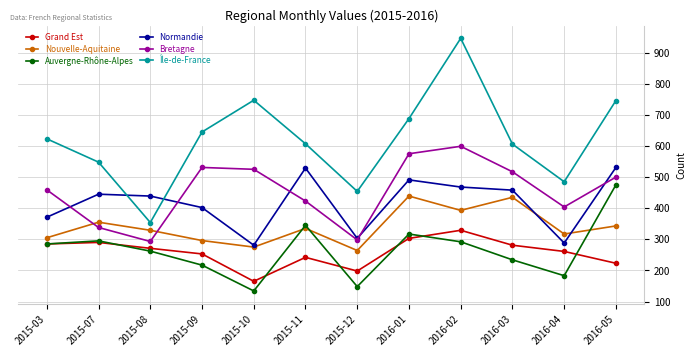

What is the label of the 11th point from the left?

2016-04